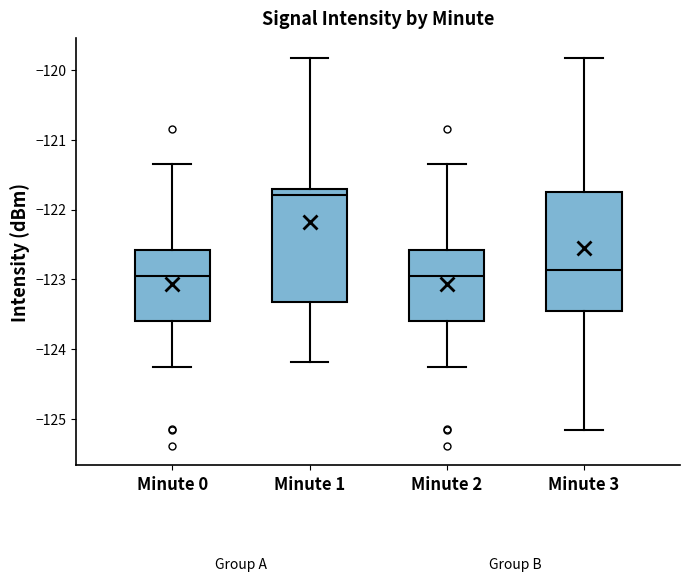

Where does the upper whisker of the box for Minute 3 end on the y-axis? The values are not printed on the chart, so give them approximately, as read against the axis.

-119.8